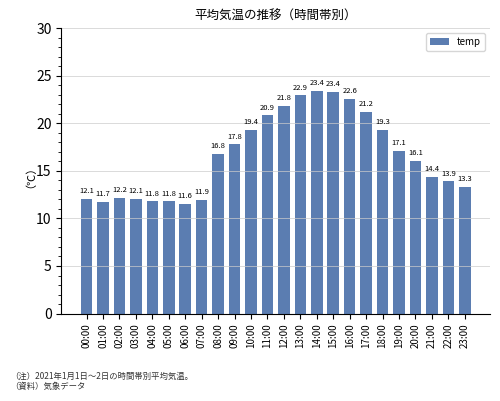

What is the average value?

16.6